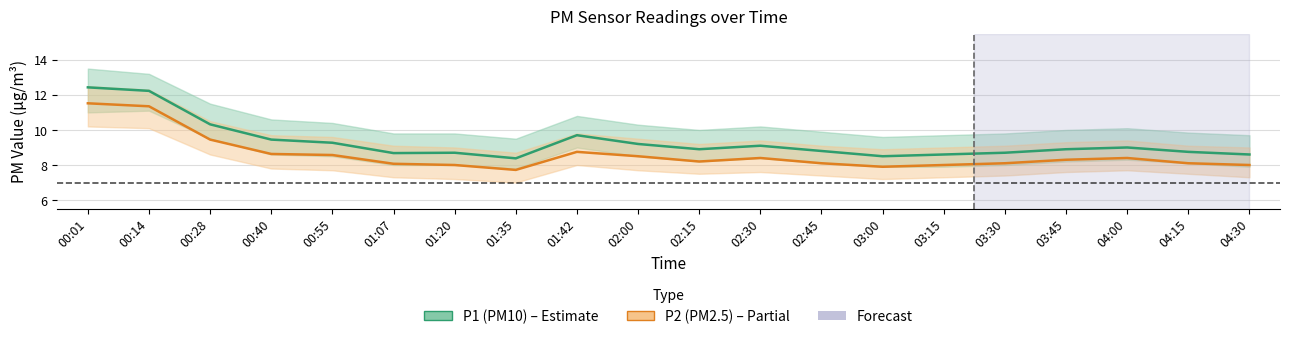

Which series has the largest range (max minus min)?

P1 (PM10)